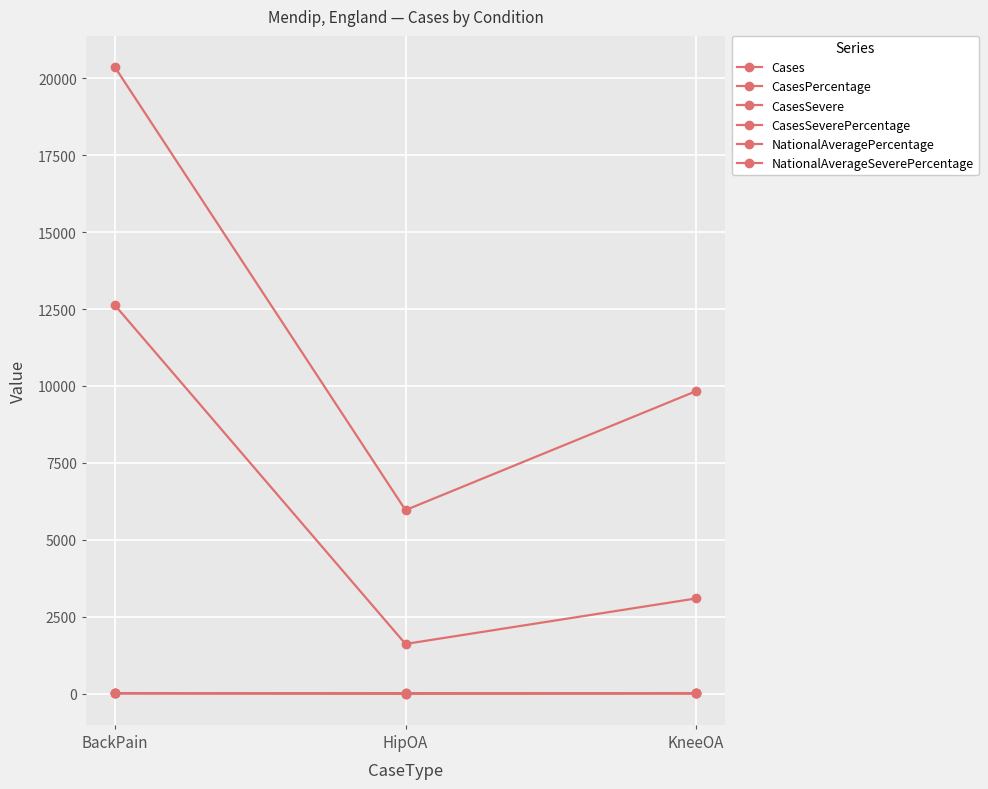

Count the CasesSevere values in the range 1615 to 12623.

3